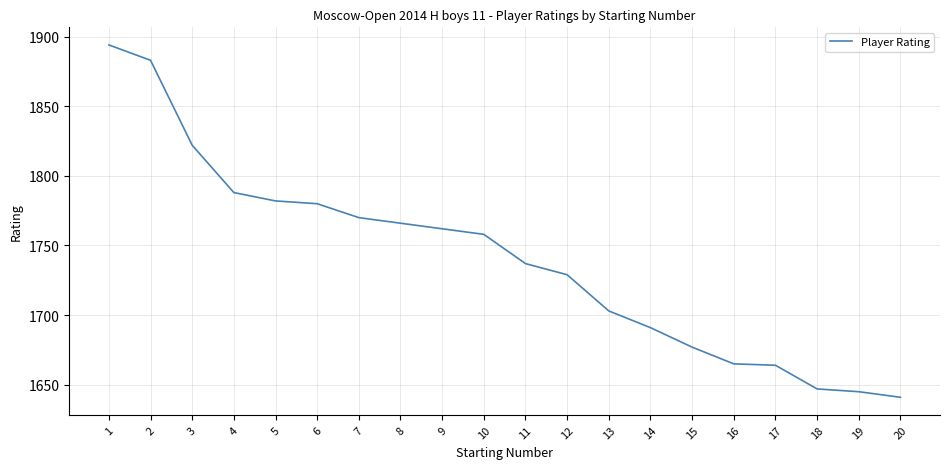

Does the chart have visible grid lines?

Yes